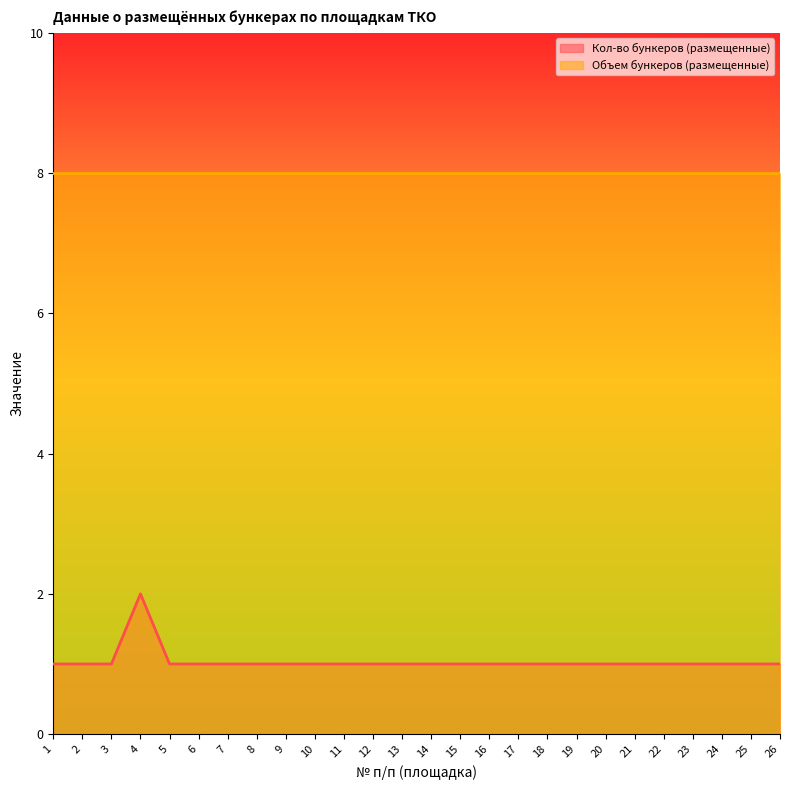

What is the maximum value shown in the chart?

8